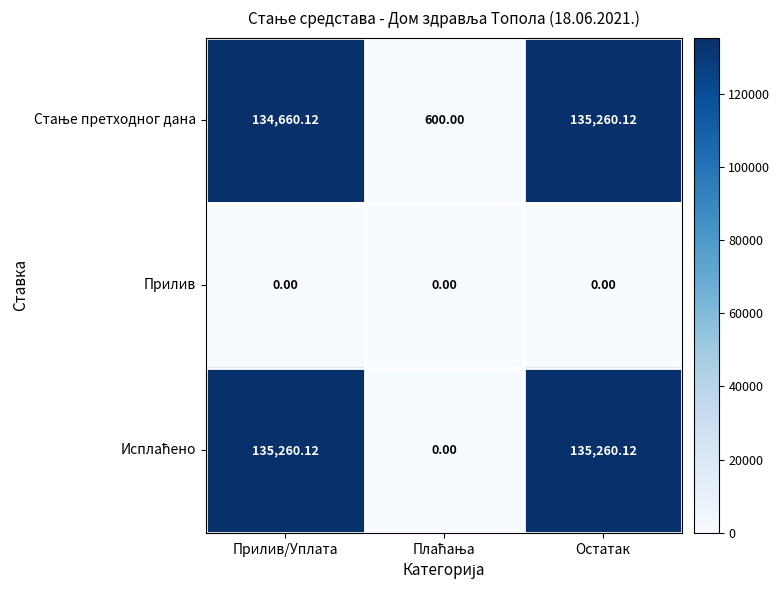

At which category is the sum across all series the highest?

Остатак